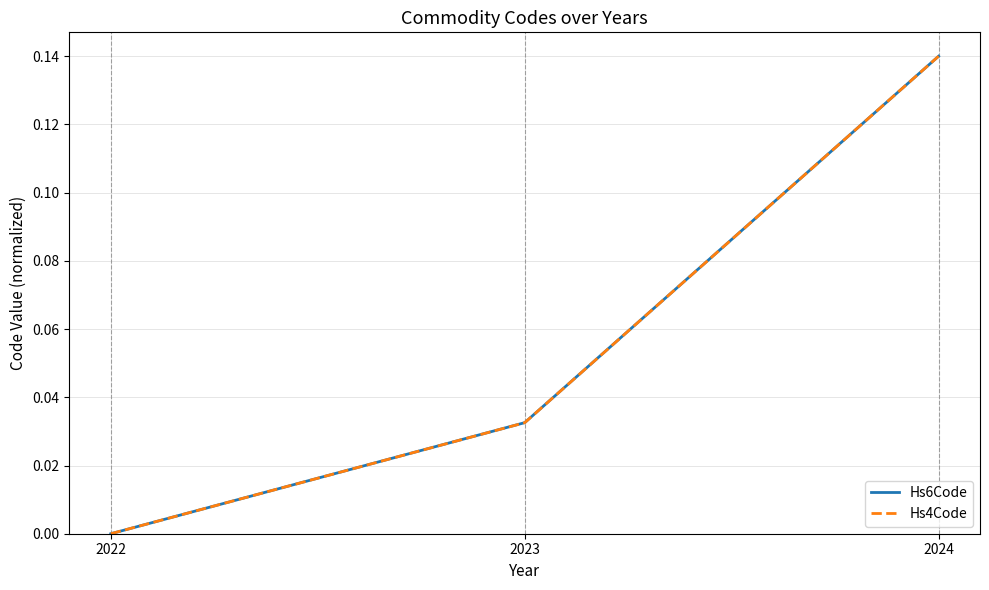

Between 2023 and 2024, which series saw the biggest shift?

Hs4Code